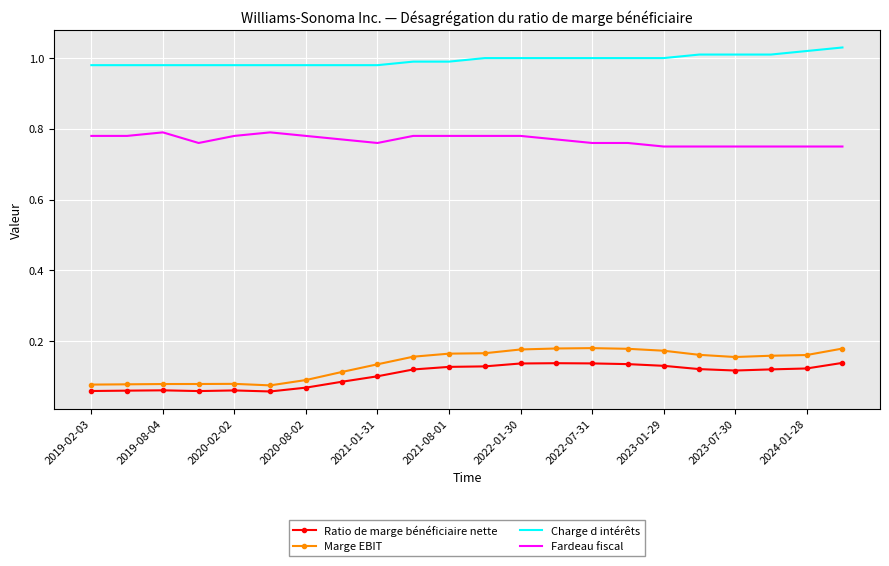

Which series has the largest range (max minus min)?

Marge EBIT